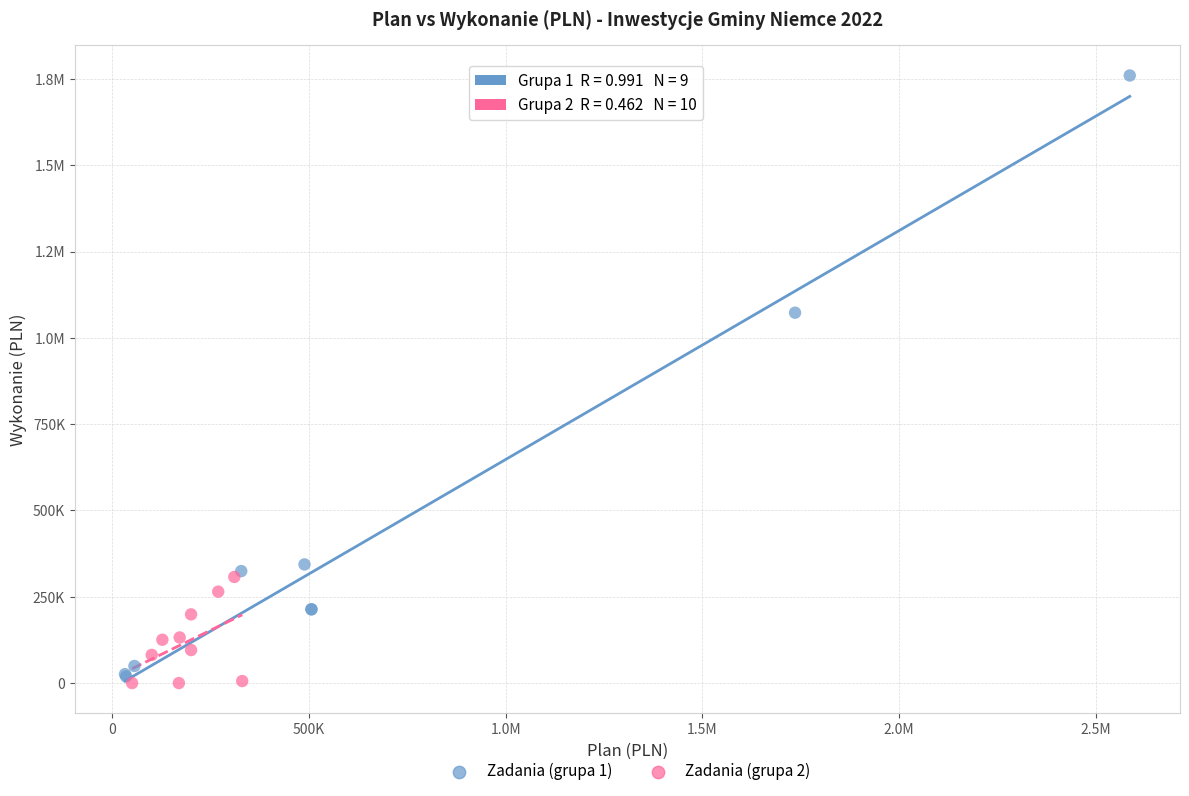

What are all the series names shown in the legend?

Zadania (grupa 1), Zadania (grupa 2)